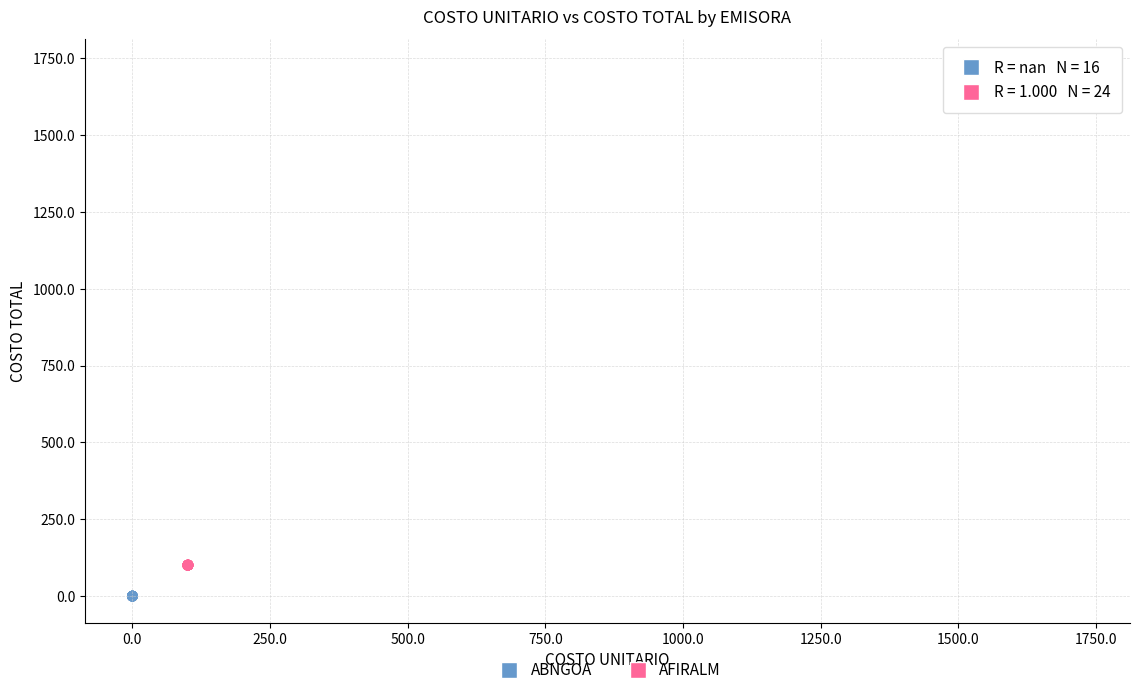

Which series reaches the minimum Y coordinate?

ABNGOA